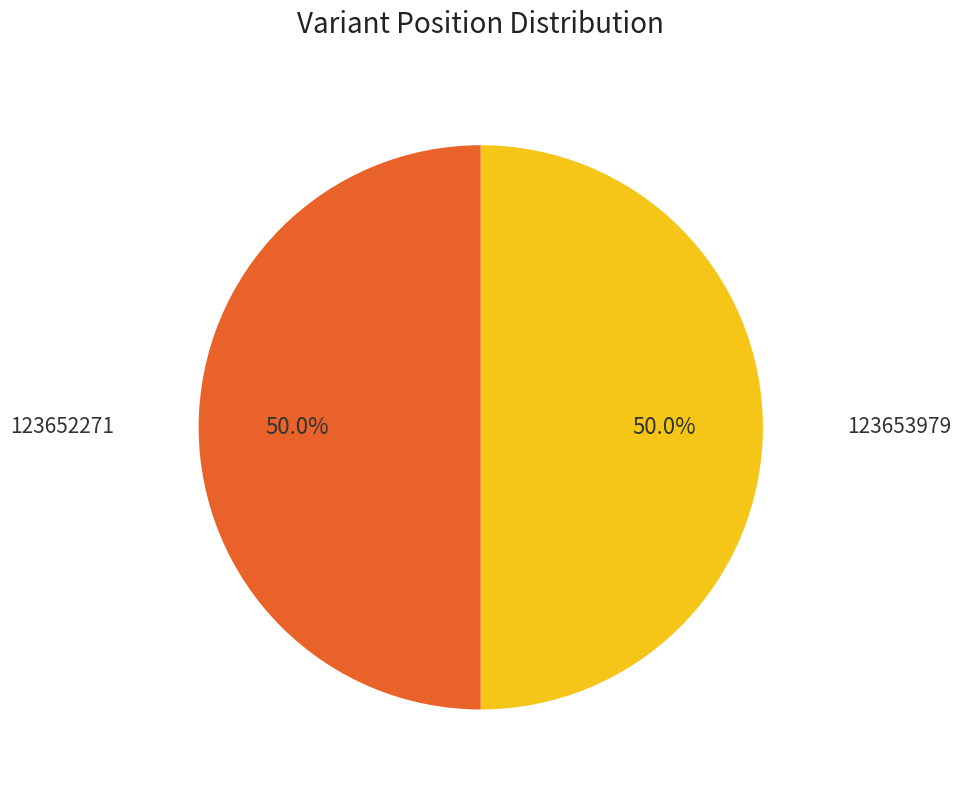

Which slice is the largest?

123653979